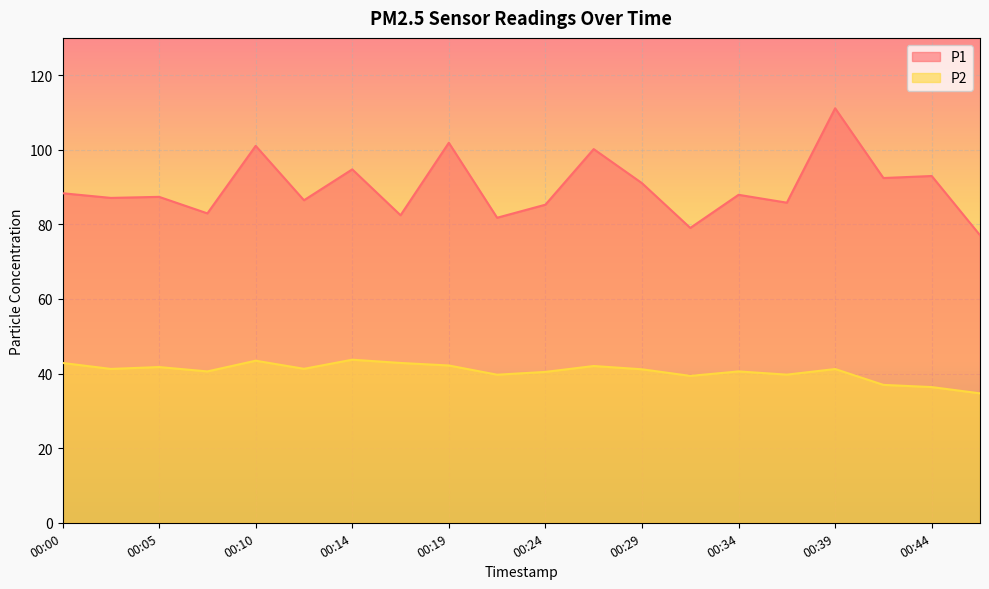

In P1, how many points are higher than both neighbors (excluding endpoints)?

8